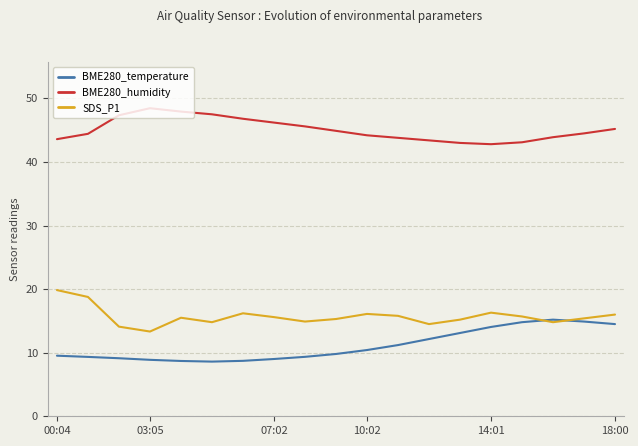

What is the highest value of the BME280_temperature series?

15.2